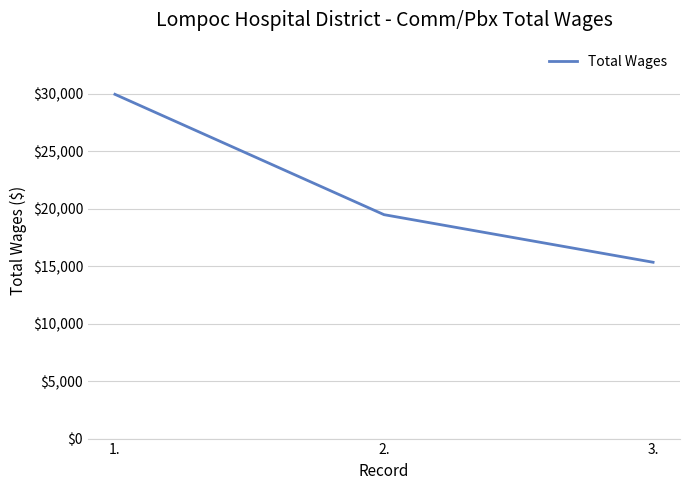

Reading left to right, transcribe all the data shown in this chart.

29945.0	19476.5	15336.5